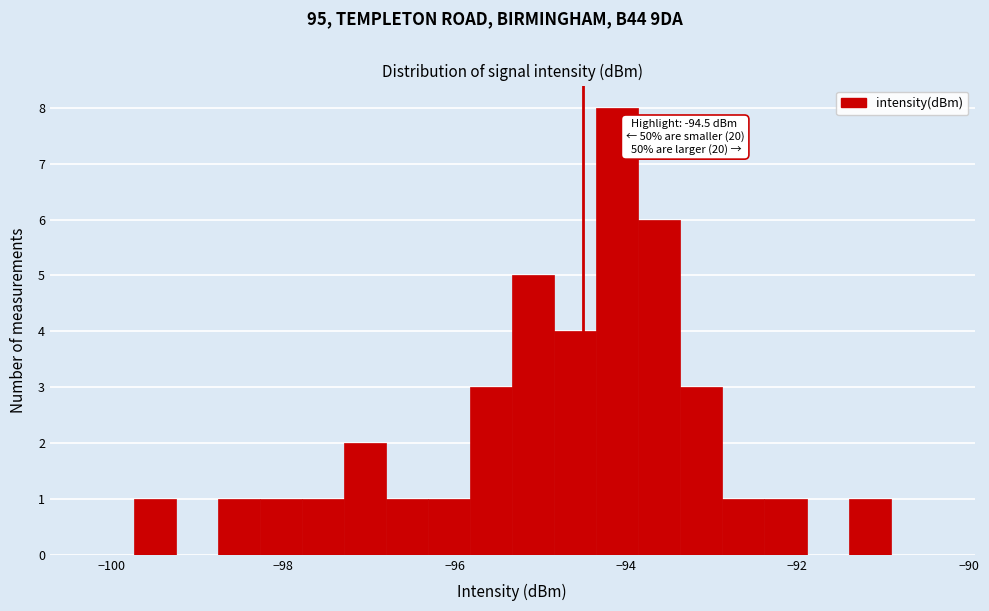

Read against the x-axis, roughly where is the centre of the tallest bar?

-94.0